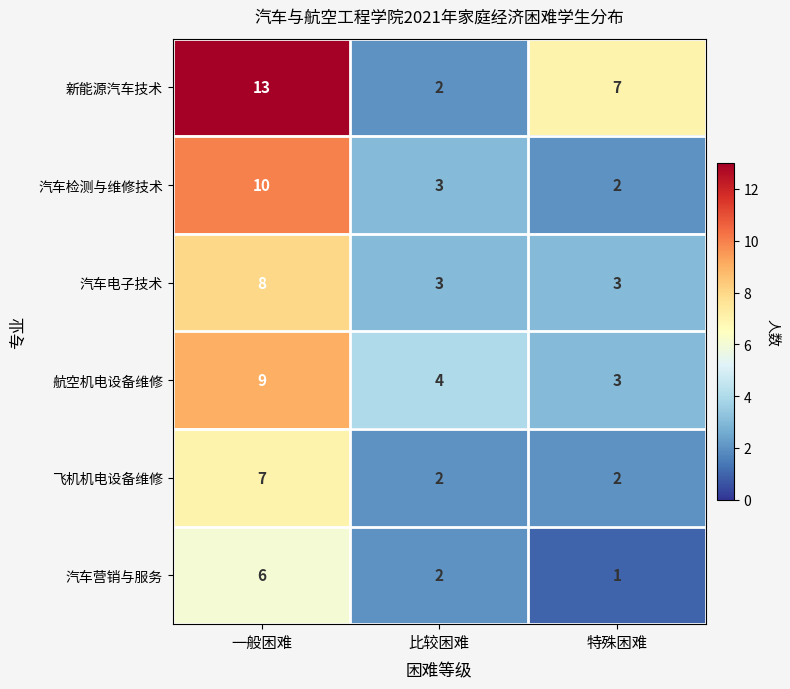

True or false: 汽车电子技术 has a value of 3 at 比较困难.

True